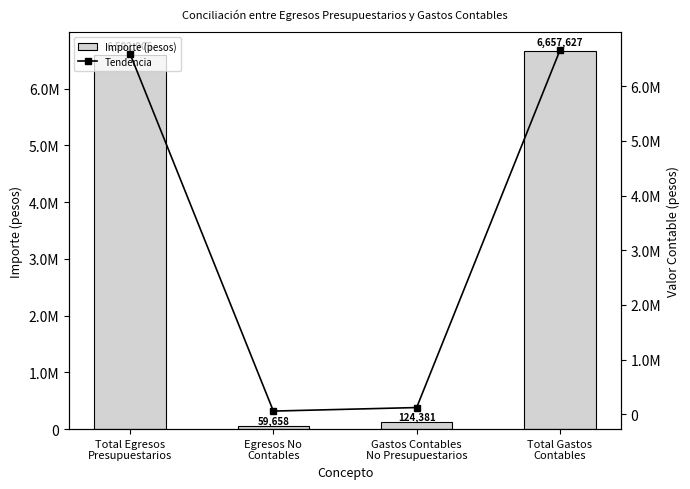

At which category is the sum across all series the highest?

Total Gastos
Contables